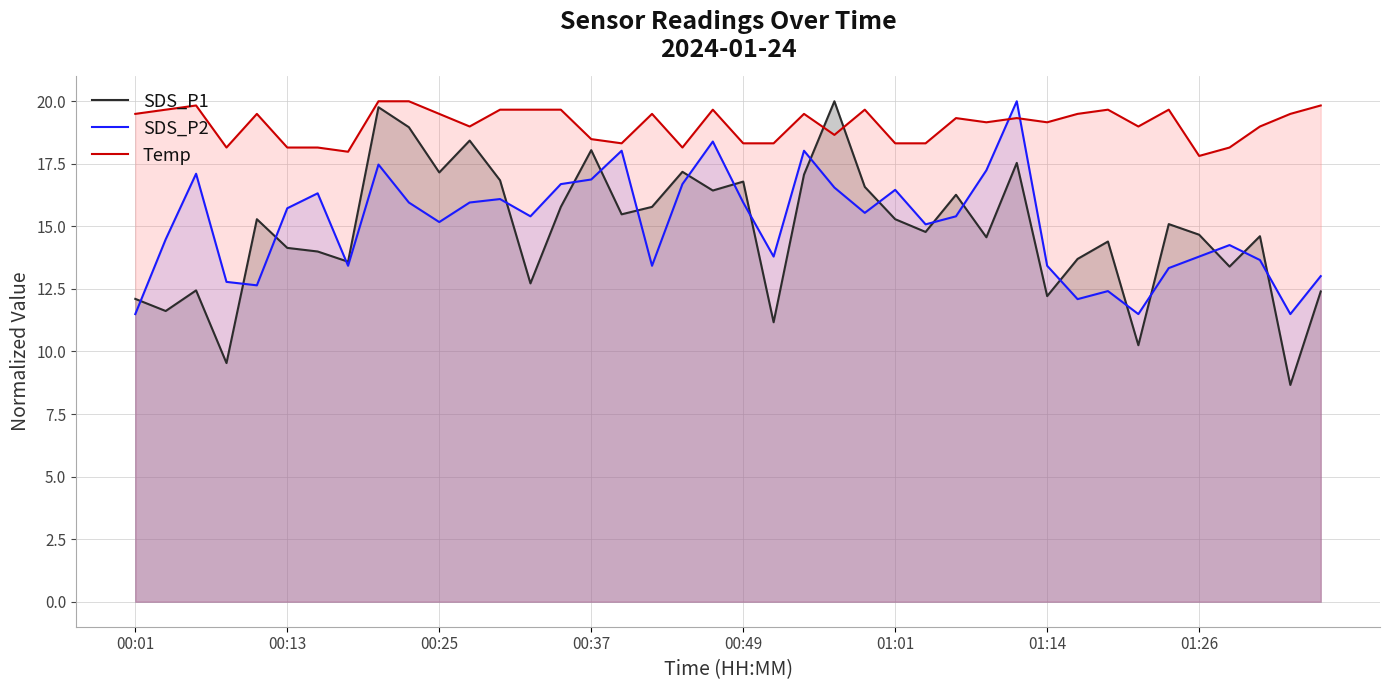

Reading left to right, extract all data points from this chart.

SDS_P1: 12.1	11.6	12.4	9.5	15.3	14.1	14.0	13.6	19.8	19.0	17.2	18.4	16.8	12.7	15.8	18.0	15.5	15.8	17.2	16.4	16.8	11.2	17.1	20.0	16.6	15.3	14.8	16.3	14.6	17.5	12.2	13.7	14.4	10.3	15.1	14.7	13.4	14.6	8.7	12.4
SDS_P2: 11.5	14.5	17.1	12.8	12.6	15.7	16.3	13.4	17.5	16.0	15.2	16.0	16.1	15.4	16.7	16.9	18.0	13.4	16.7	18.4	16.0	13.8	18.0	16.6	15.5	16.5	15.1	15.4	17.2	20.0	13.4	12.1	12.4	11.5	13.3	13.8	14.3	13.7	11.5	13.0
Temp: 19.5	19.7	19.8	18.2	19.5	18.2	18.2	18.0	20.0	20.0	19.5	19.0	19.7	19.7	19.7	18.5	18.3	19.5	18.2	19.7	18.3	18.3	19.5	18.7	19.7	18.3	18.3	19.3	19.2	19.3	19.2	19.5	19.7	19.0	19.7	17.8	18.2	19.0	19.5	19.8